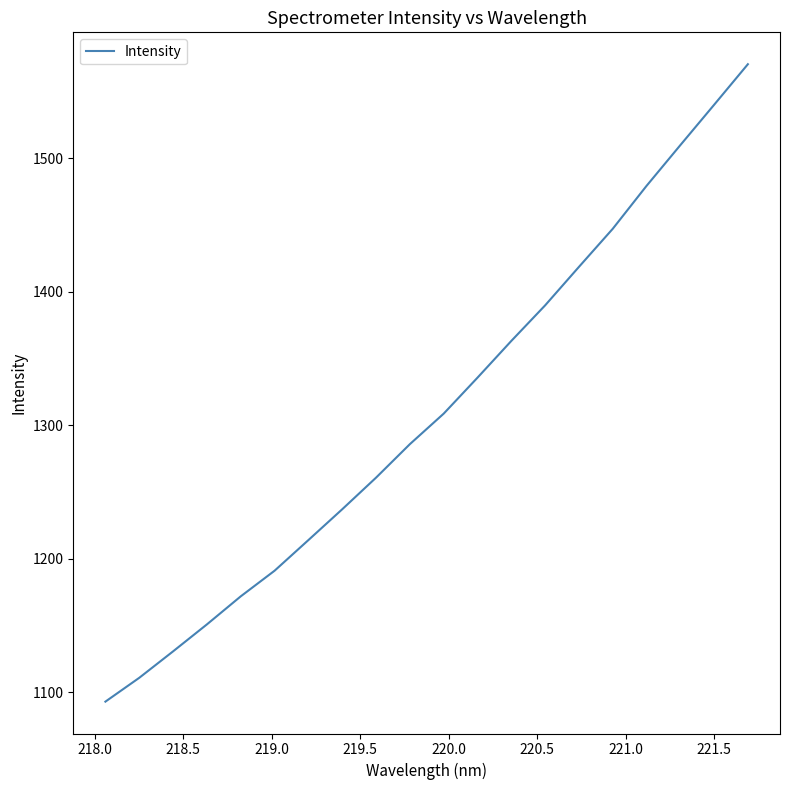

How many lines are shown in the chart?

1